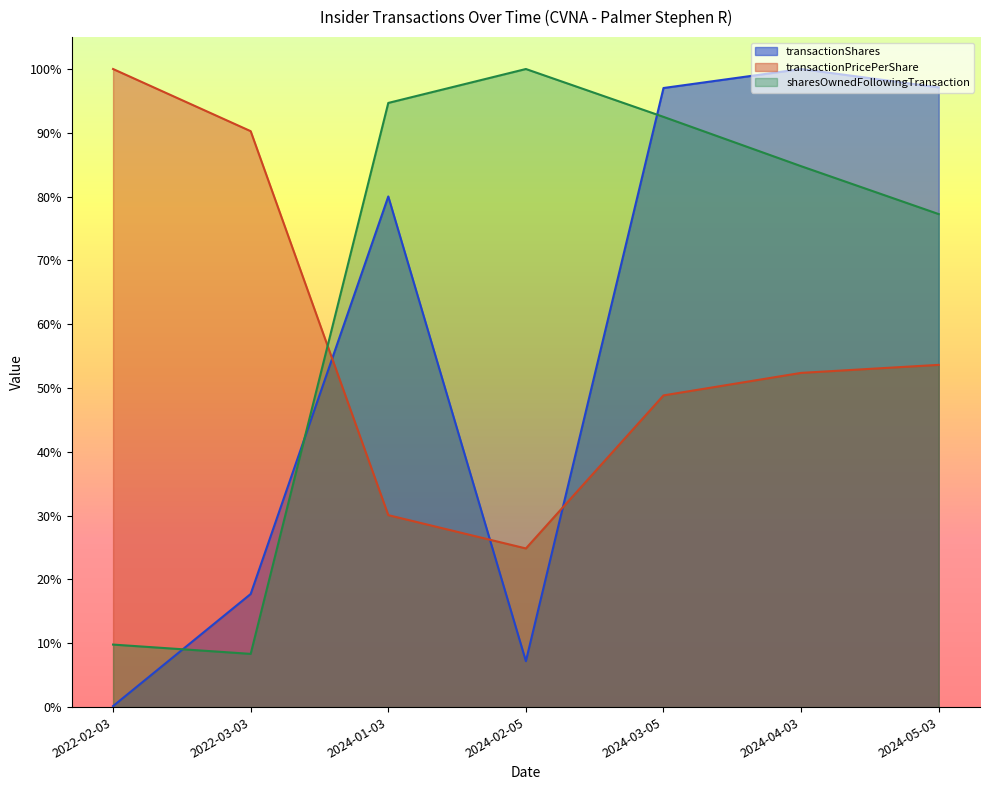

True or false: sharesOwnedFollowingTransaction and transactionShares intersect in this chart.

True